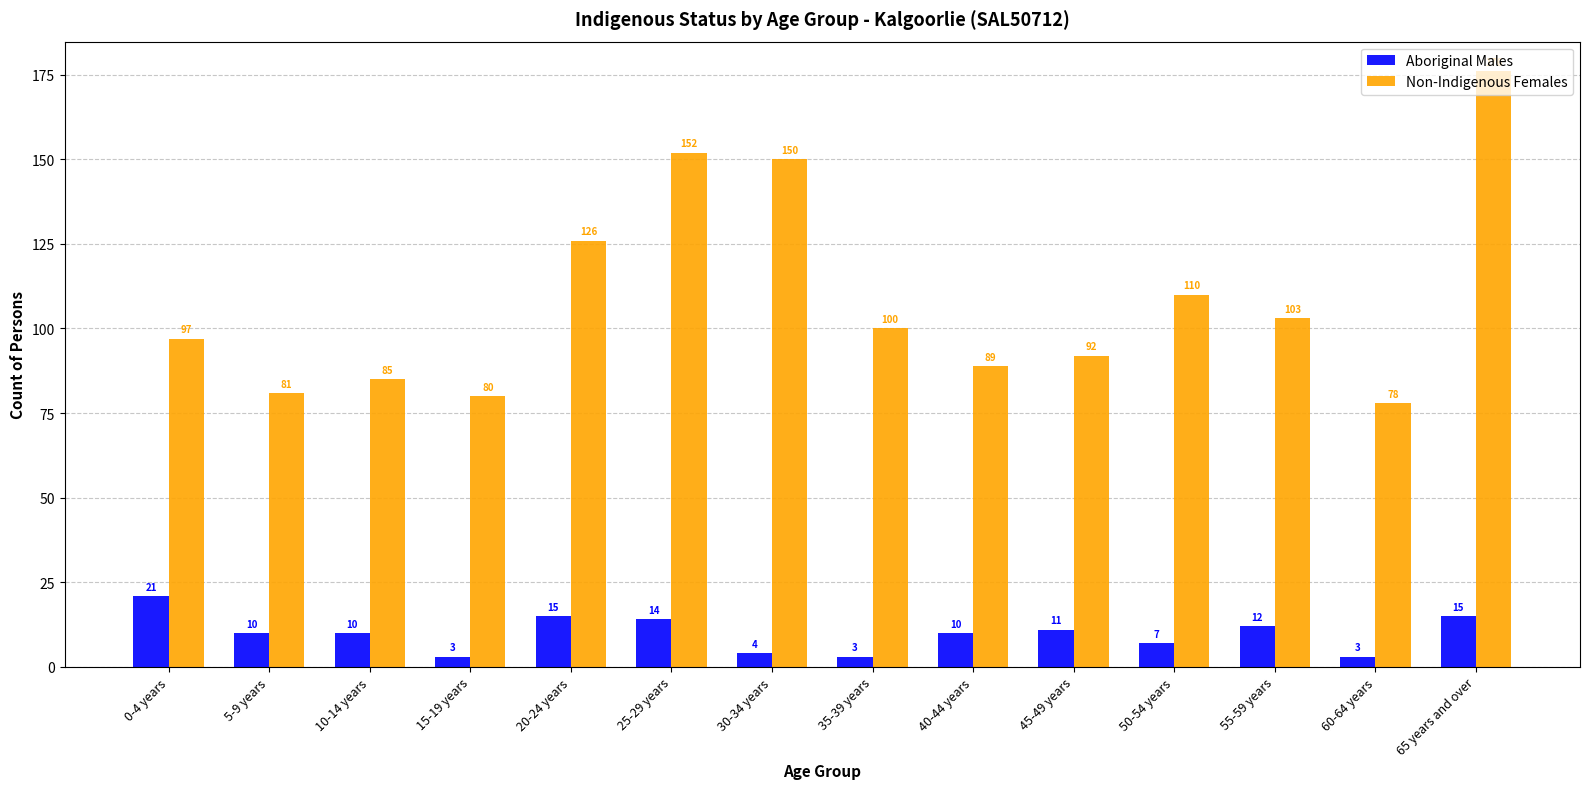

What is the difference between the maximum and minimum values in the Non-Indigenous Females series?

98